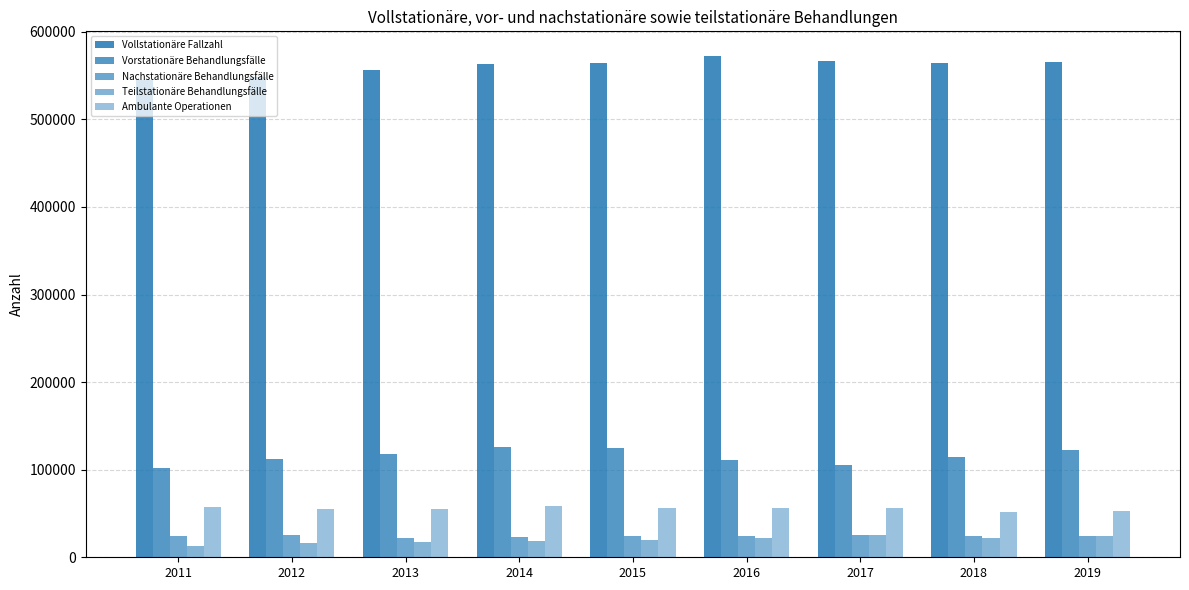

True or false: Teilstationäre Behandlungsfälle has a value of 25137.0 at 2017.

True